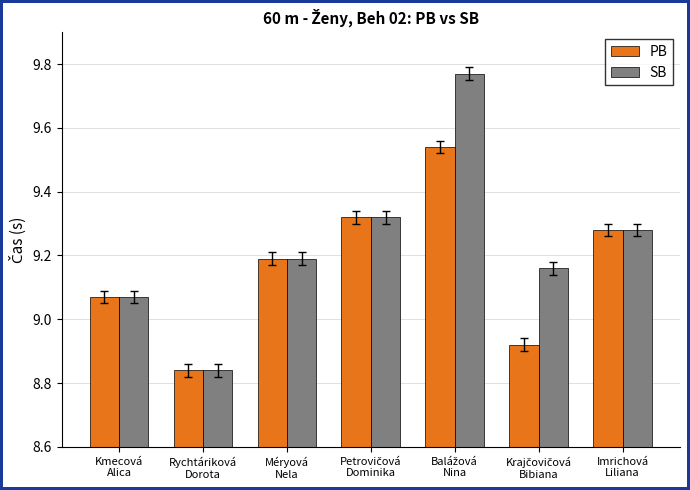

Which series has the largest total across all categories?

SB